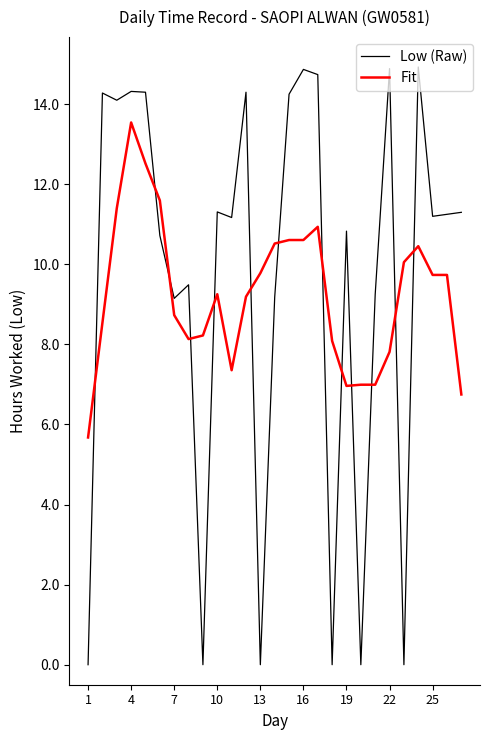

Which series has the widest spread of values?

Low (Raw)